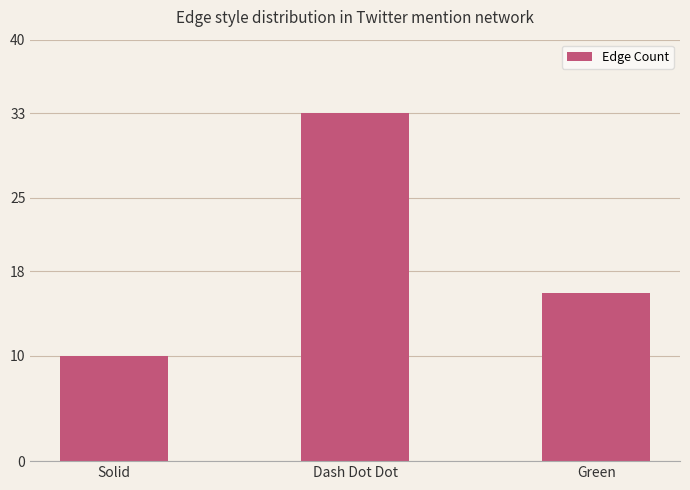

At which category does the chart reach its peak across all series?

Dash Dot Dot